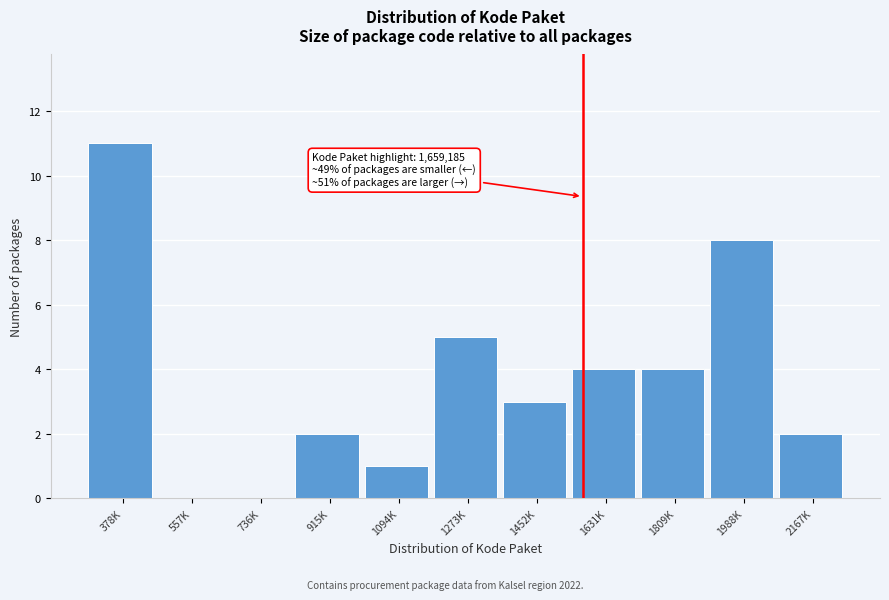

Reading right to left, list all the values displayed in this chart.

2167K=2	1988K=8	1809K=4	1631K=4	1452K=3	1273K=5	1094K=1	915K=2	736K=0	557K=0	378K=11